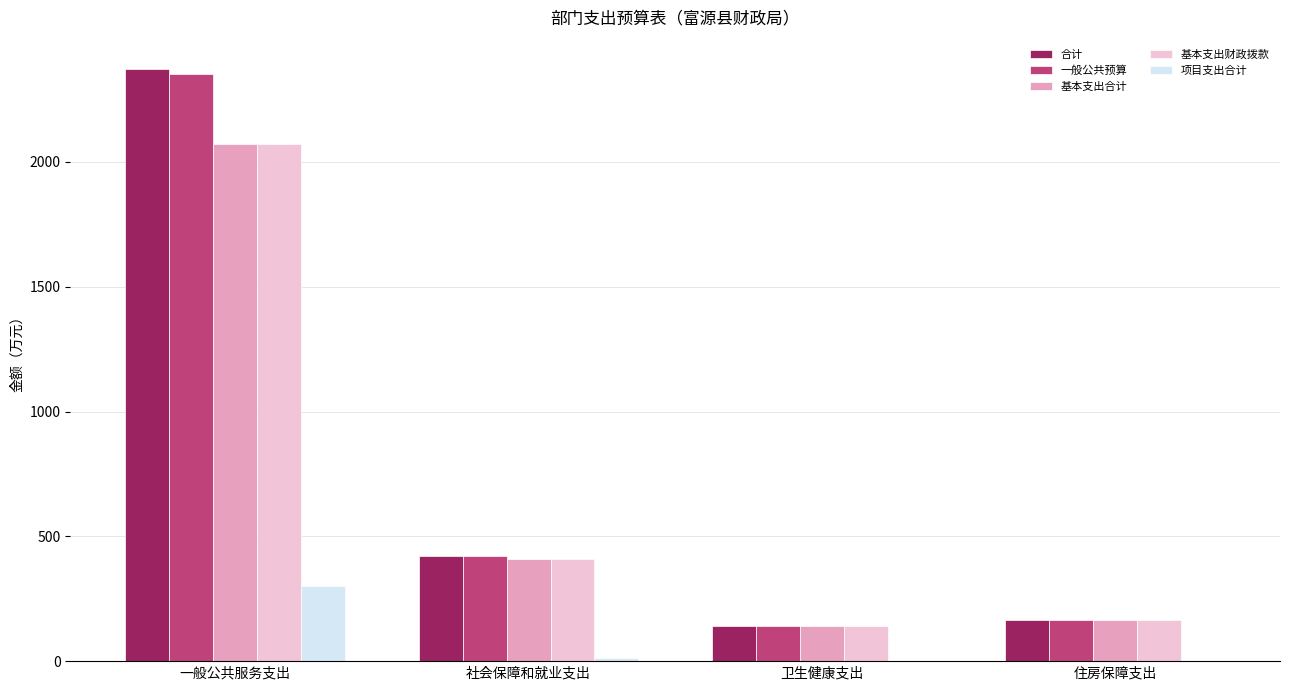

Reading right to left, what are all the values shown in this chart?

合计: 164.9	139.4	420.6	2371.5
一般公共预算: 164.9	139.4	420.6	2351.5
基本支出合计: 164.9	139.4	410.0	2071.5
基本支出财政拨款: 164.9	139.4	410.0	2071.5
项目支出合计: 0.0	0.0	10.6	300.0